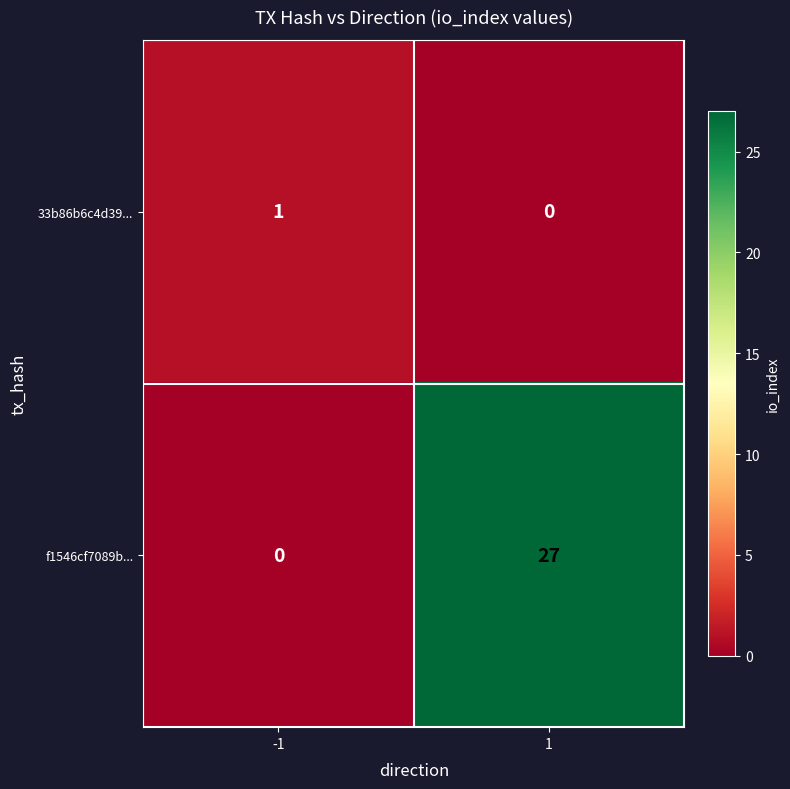

What is the total value across all series at -1?

1